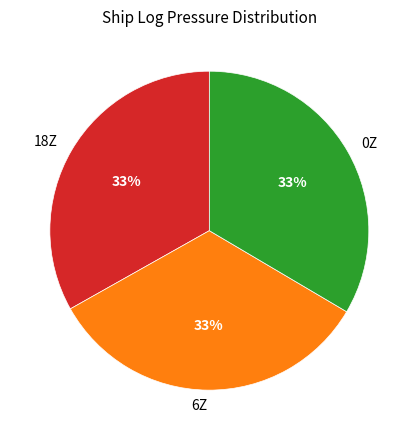

What percentage is the 0Z slice, to the nearest percent?

33%